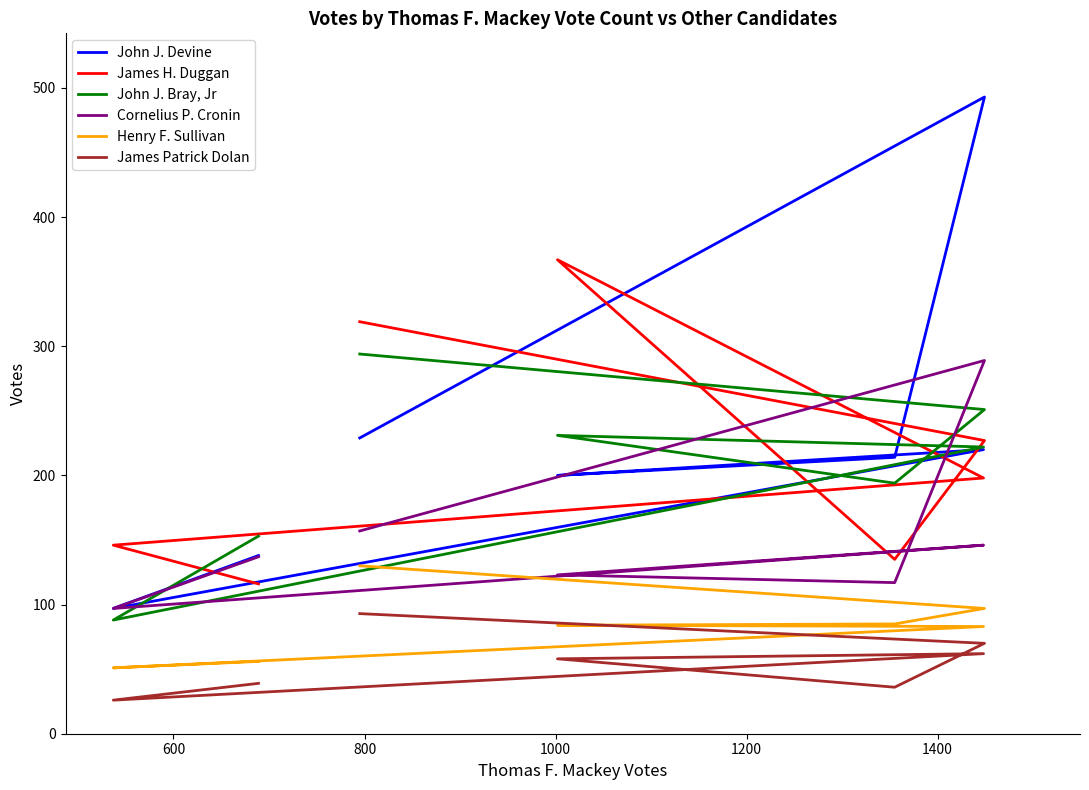

Does the chart display data point markers on the line(s)?

No